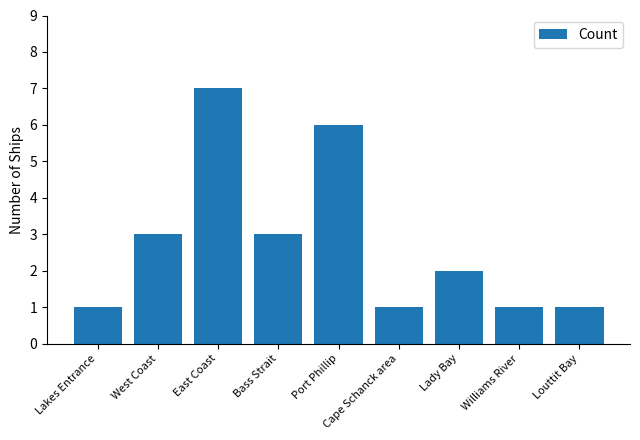

Where does the data first go above 2?

West Coast